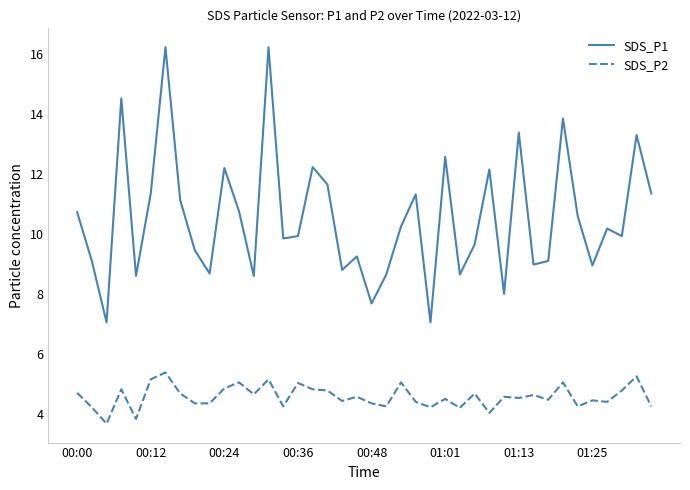

How many lines are shown in the chart?

2